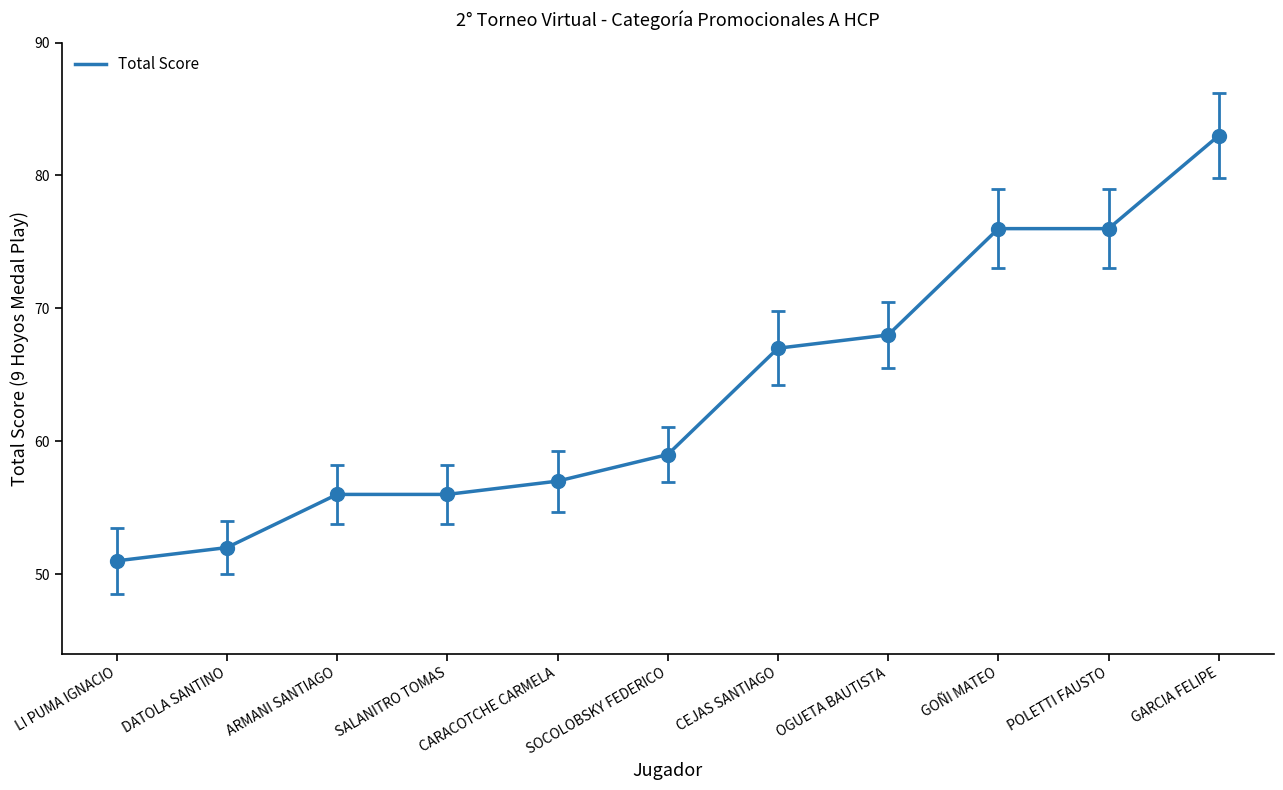

Is this an area chart (filled region under the line)?

No